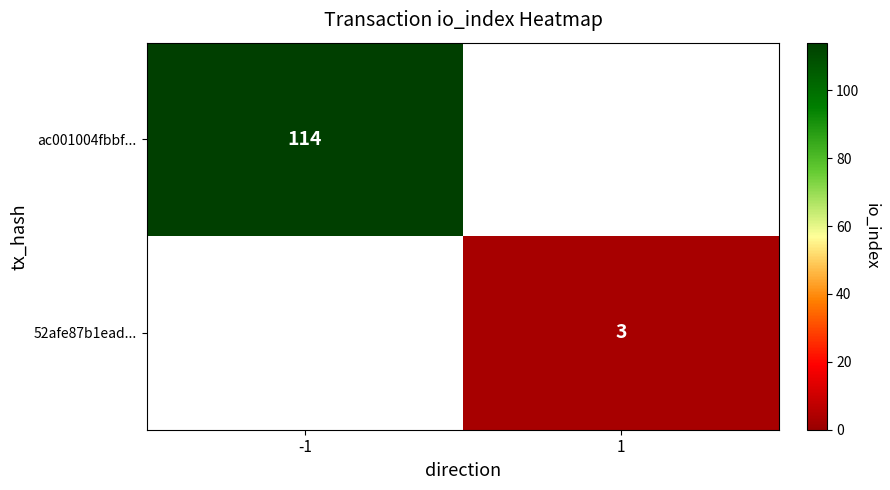

The 52afe87b1ead... series shows 4.9 at 1. True or false?

False